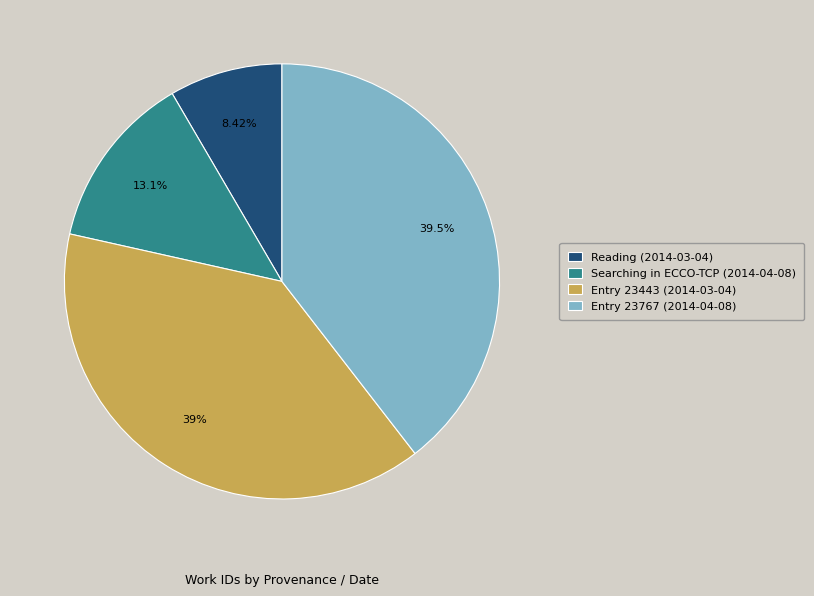

To the nearest percent, what is the combined percentage of Searching in ECCO-TCP (2014-04-08) and Entry 23767 (2014-04-08)?

53%